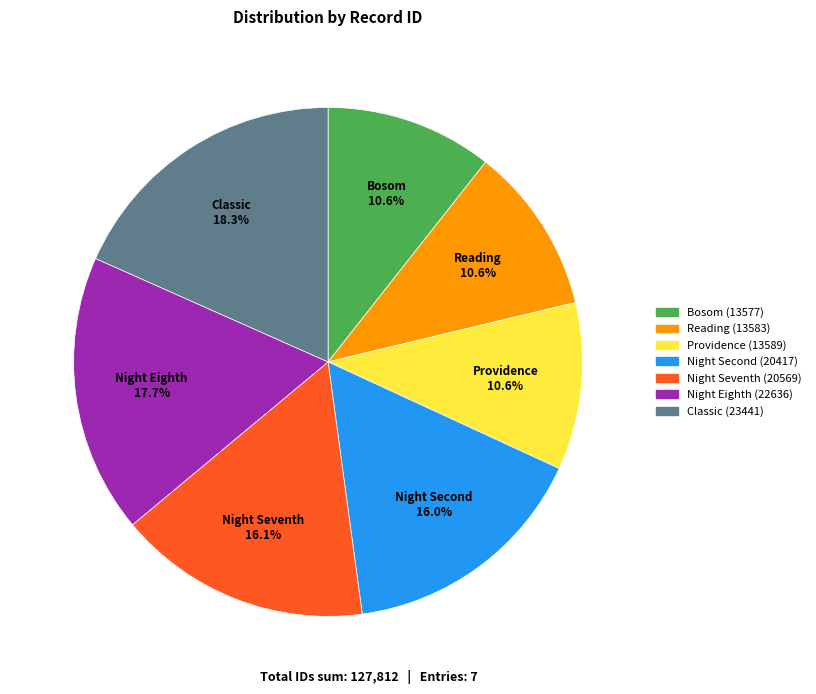

Which category has the biggest portion of the pie?

Classic (23441)